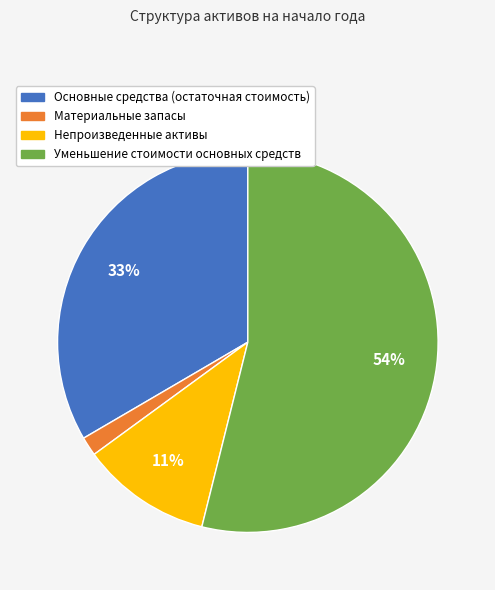

What percentage is the Основные средства (остаточная стоимость) slice, to the nearest percent?

33%